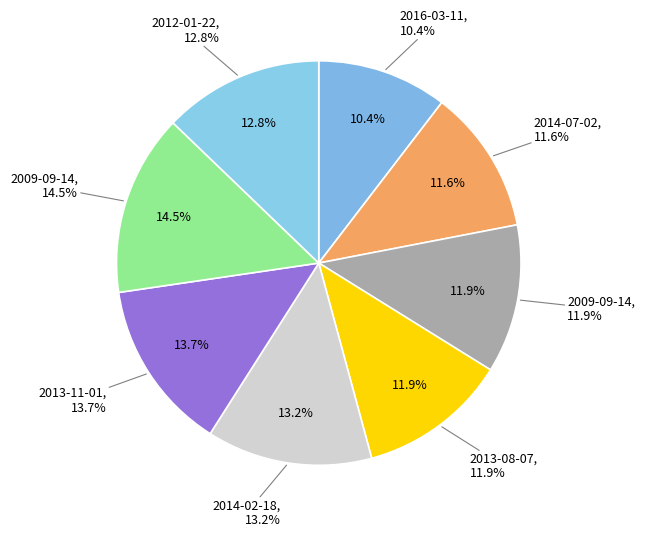

Between 2016-03-11 and 2009-09-14, which is larger?

2009-09-14